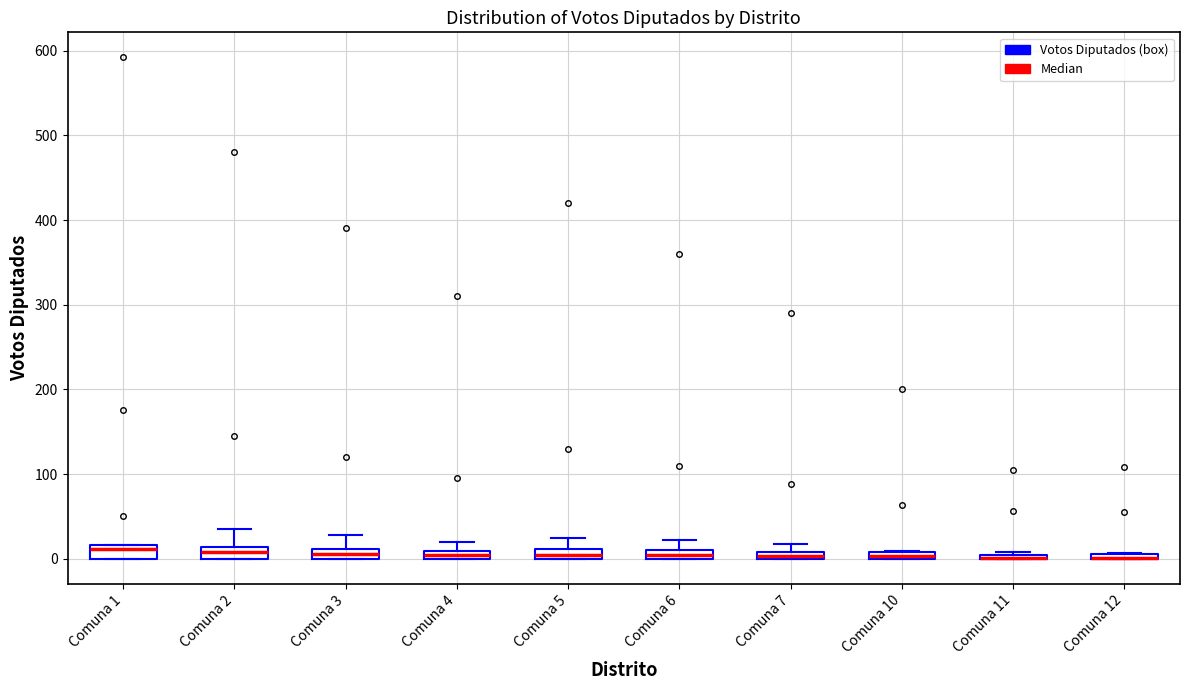

Where is the lower edge of the box for Comuna 6 on the y-axis? The values are not printed on the chart, so give them approximately, as read against the axis.

0